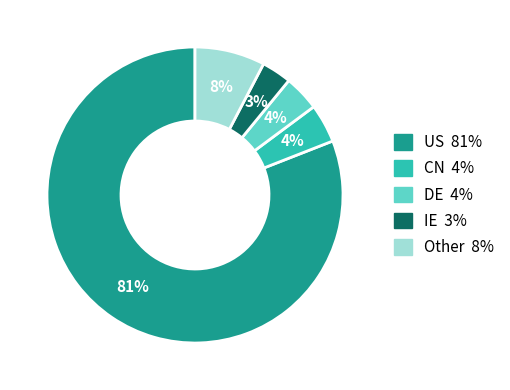

Count the number of slices in the pie.

5